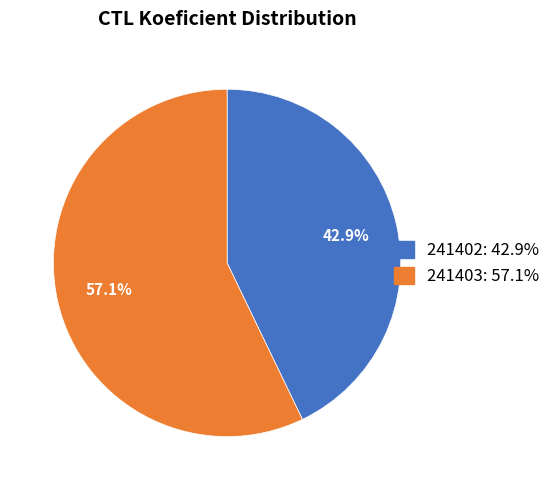

Combined, what portion of the pie is 241403 and 241402?

100.0%